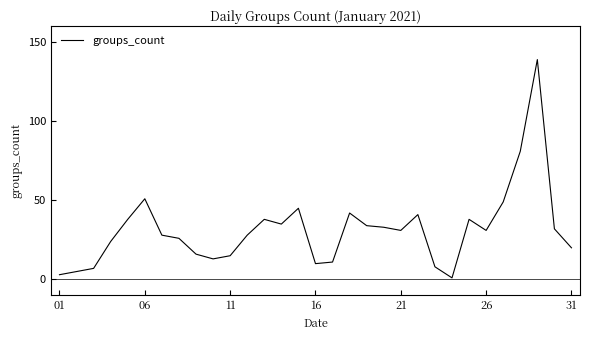

What is the difference between the maximum and minimum values?

138